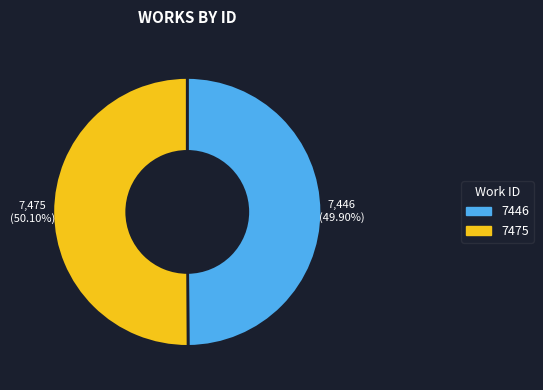

Is there any slice that represents more than half of the pie?

Yes